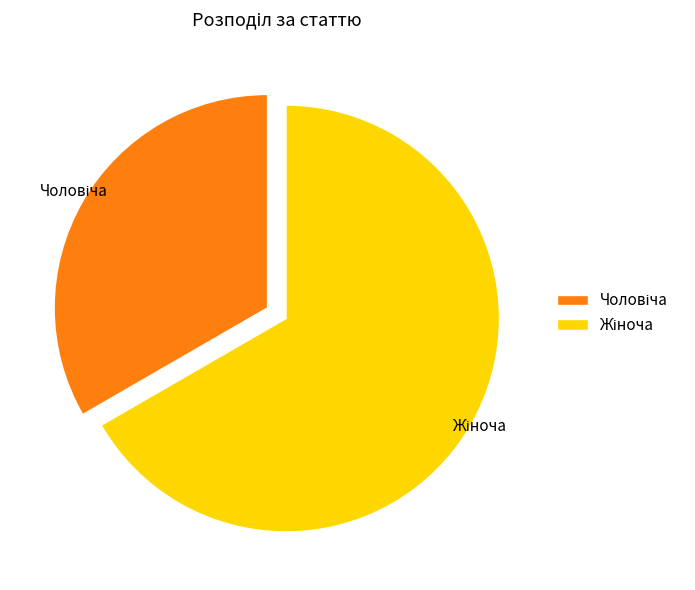

True or false: Жіноча accounts for 67% of the total.

True